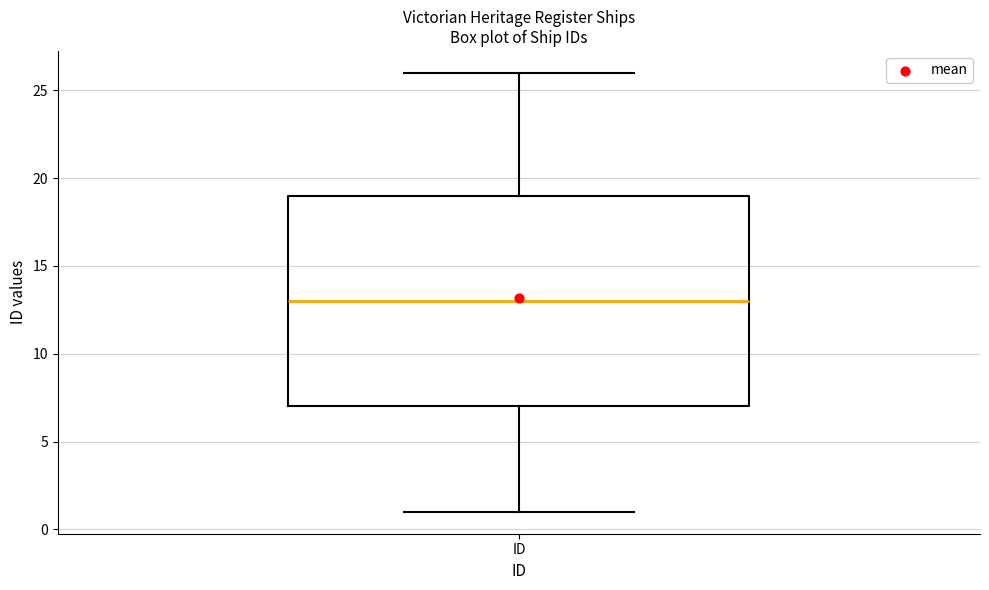

Where does the upper whisker of the box for ID end on the y-axis? The values are not printed on the chart, so give them approximately, as read against the axis.

26